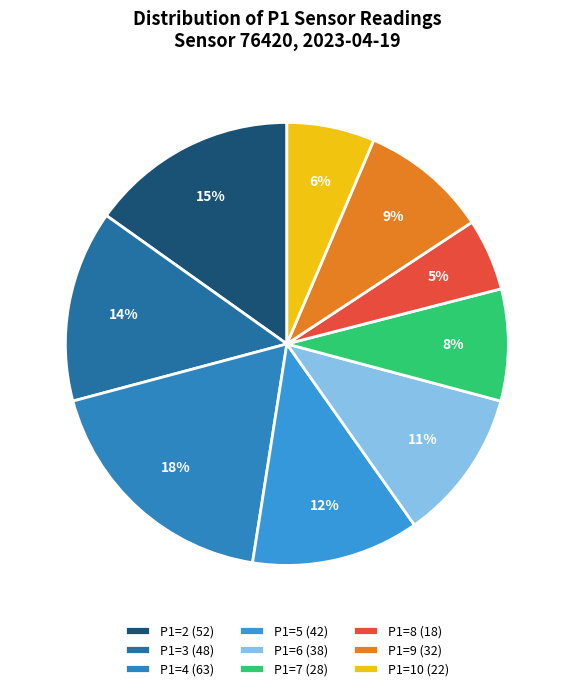

Which slice is the largest?

P1=4 (63)